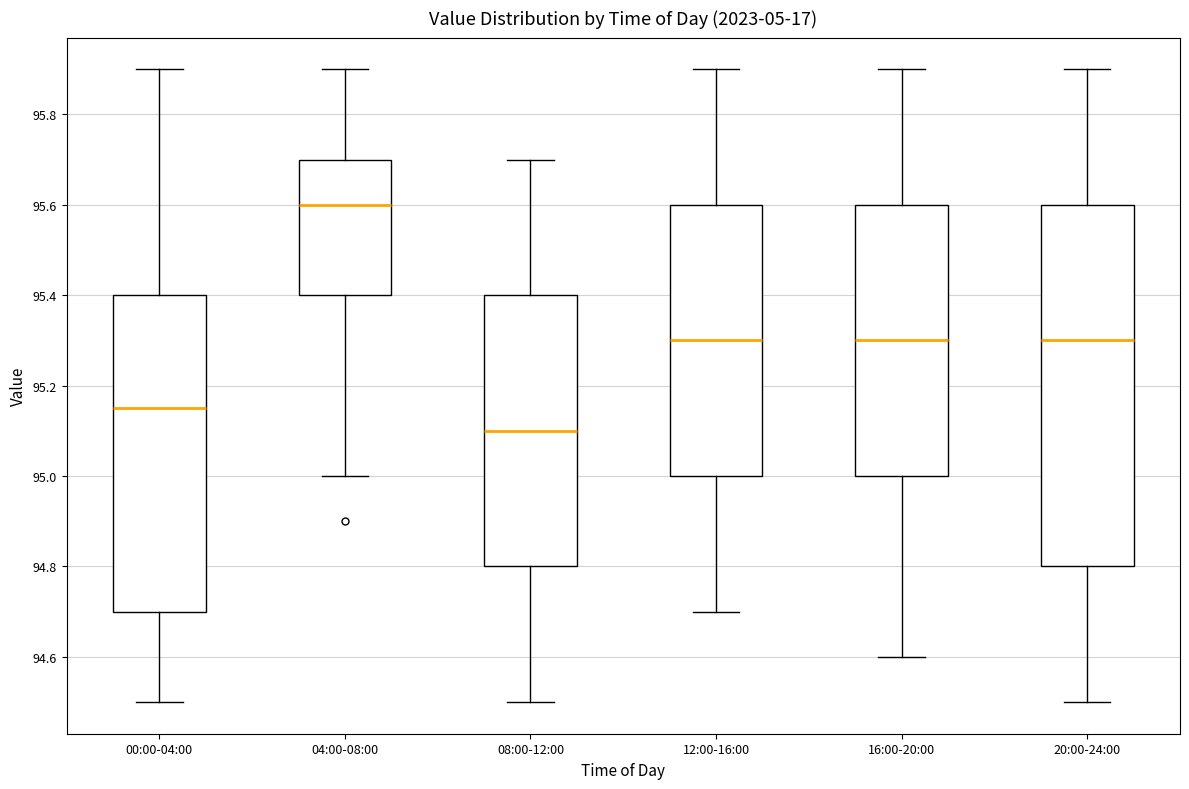

Reading left to right, read every box against the y-axis: the position of its median line, the range the box covers, and the ends of its whiskers. The values are not printed on the chart, so give them approximately, as read against the axis.

00:00-04:00: median 95.16, box 94.70 to 95.40, whiskers 94.50 to 95.90
04:00-08:00: median 95.60, box 95.40 to 95.70, whiskers 95.00 to 95.90
08:00-12:00: median 95.10, box 94.80 to 95.40, whiskers 94.50 to 95.70
12:00-16:00: median 95.30, box 95.00 to 95.60, whiskers 94.70 to 95.90
16:00-20:00: median 95.30, box 95.00 to 95.60, whiskers 94.60 to 95.90
20:00-24:00: median 95.30, box 94.80 to 95.60, whiskers 94.50 to 95.90